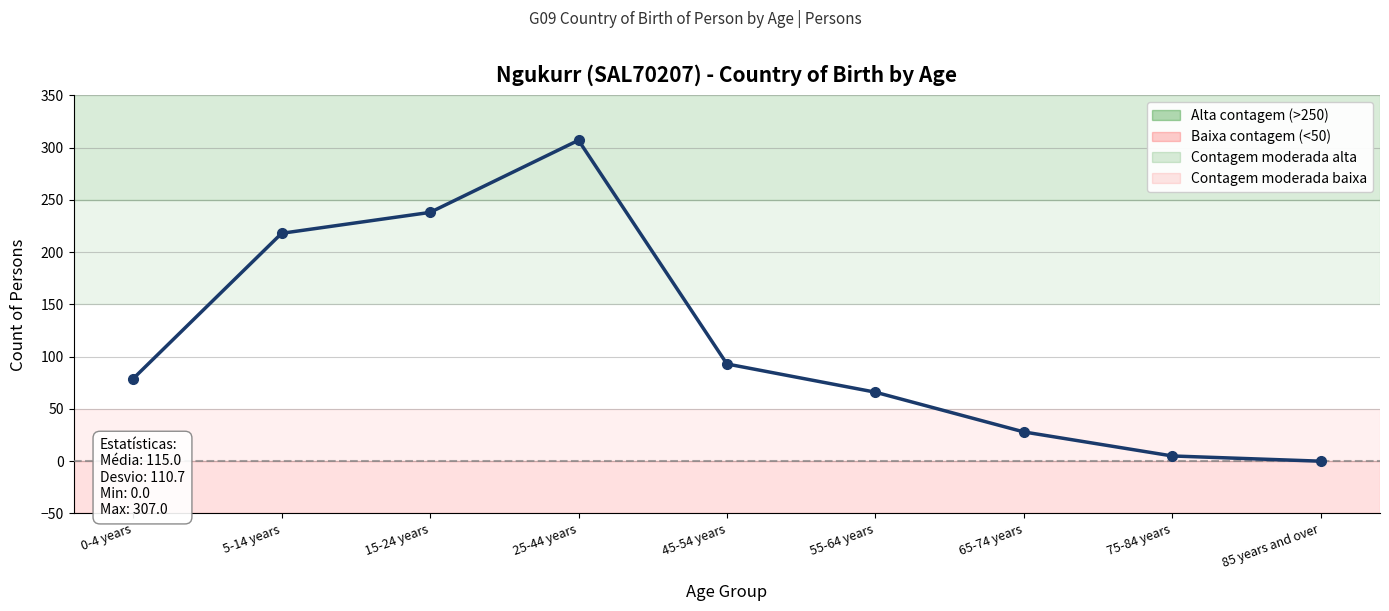

Is it true that the value at 65-74 years is 28?

True